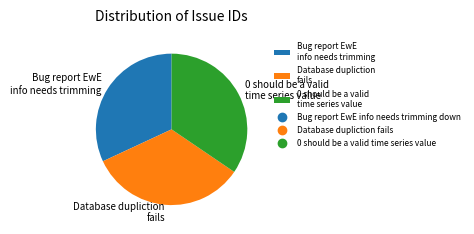

Rank the categories by value from lowest to highest.

Bug report EwE info needs trimming, Database dupliction fails, 0 should be a valid time series value